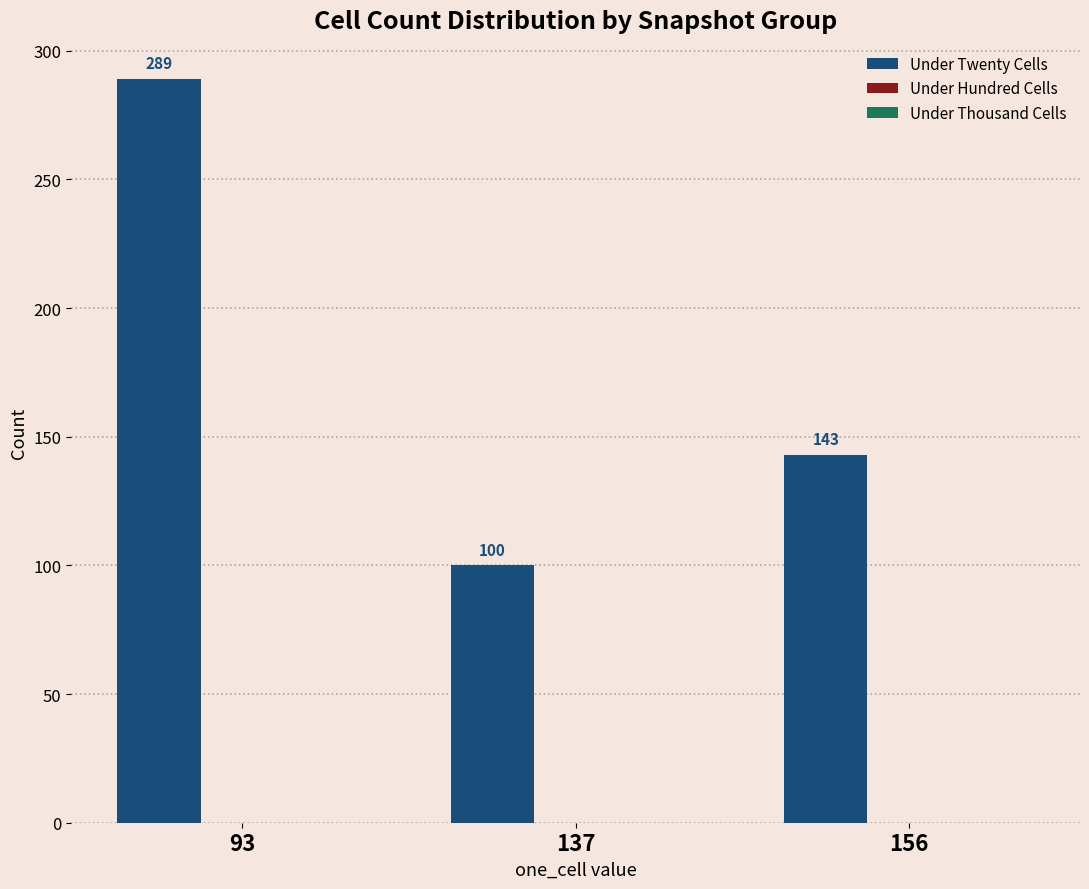

What is the difference between the maximum and minimum values?

189